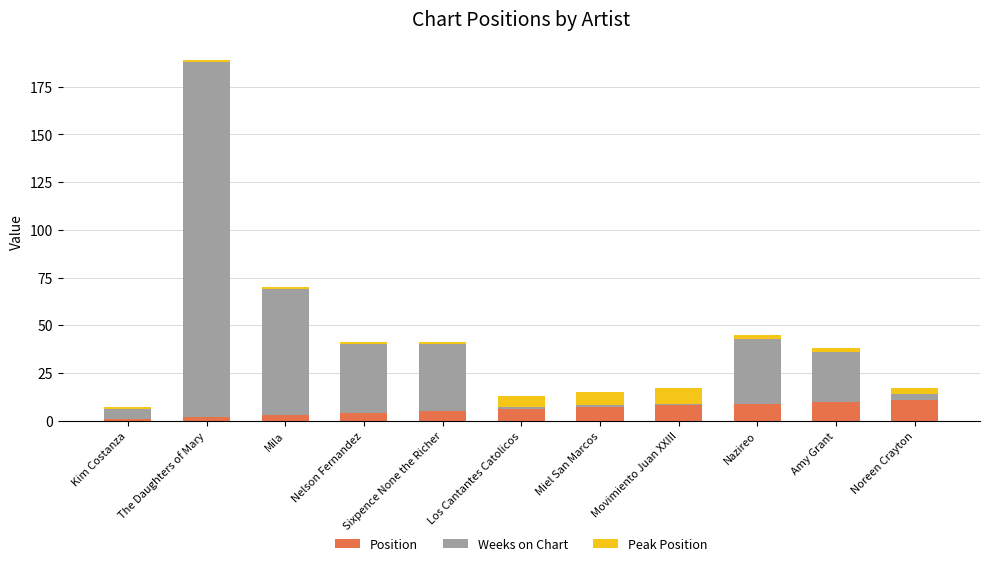

At which category is the sum across all series the highest?

The Daughters of Mary